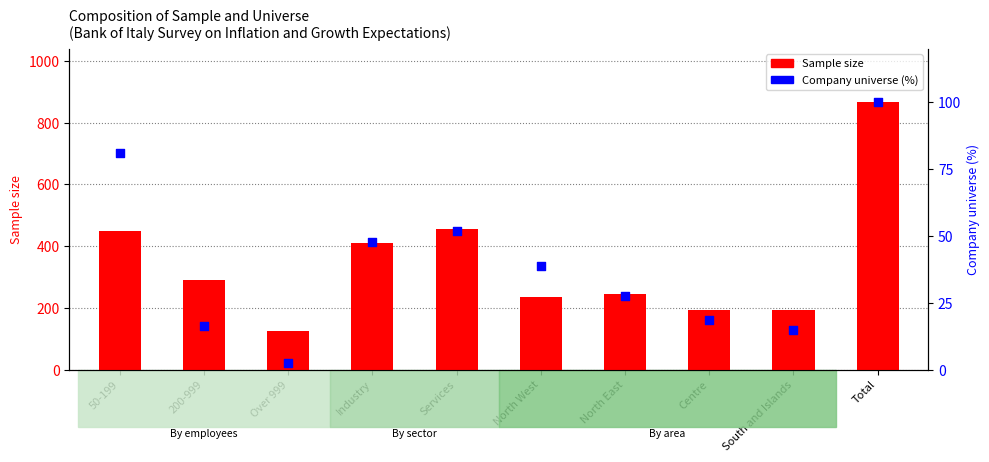

Which series has the largest total across all categories?

Sample size